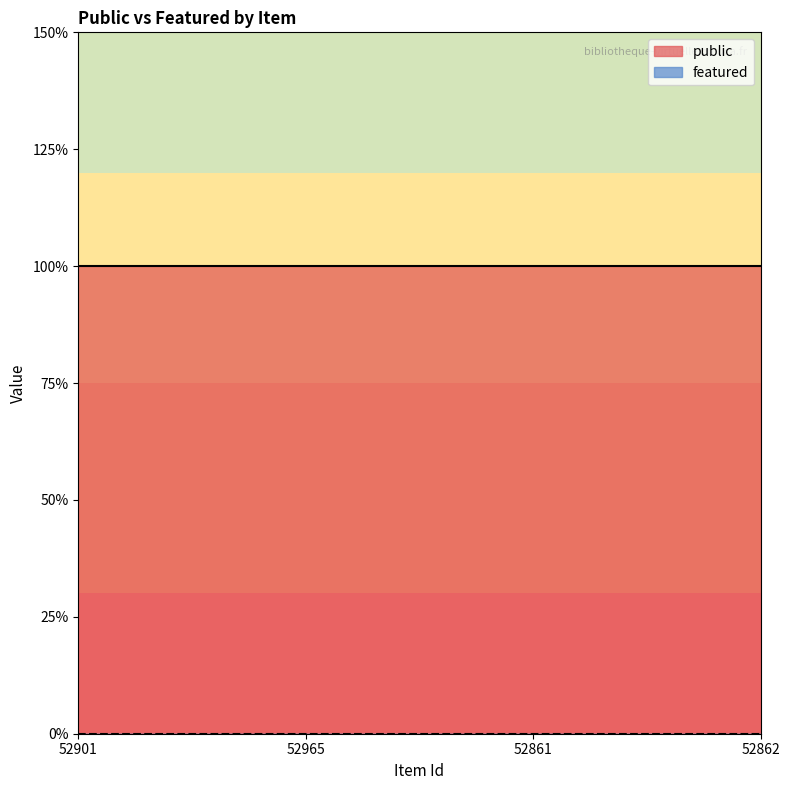

True or false: public and featured cross at least once.

False